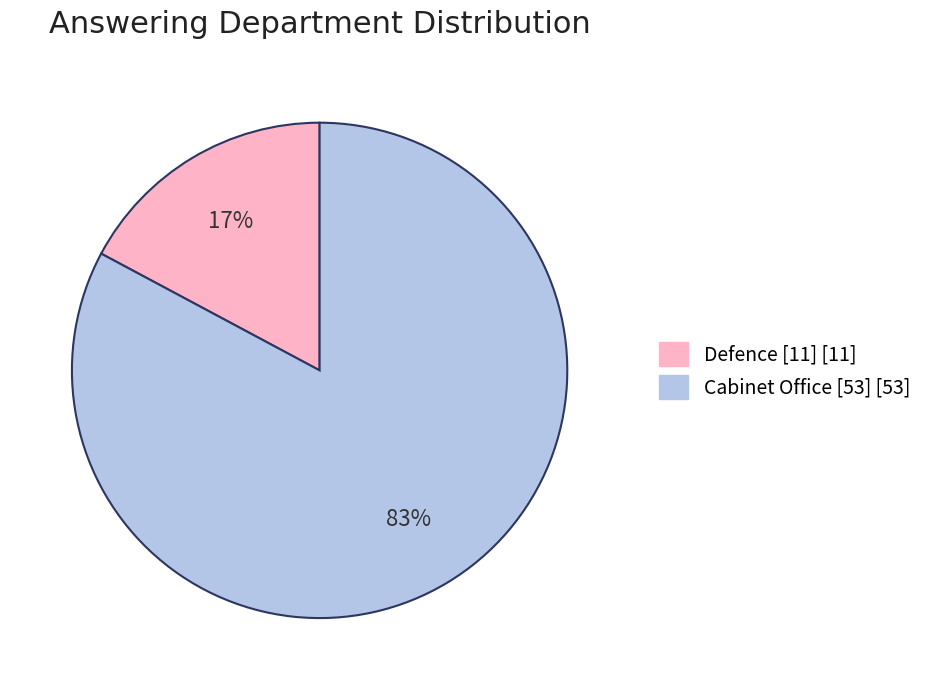

What is the smallest slice in the pie chart?

Defence [11]